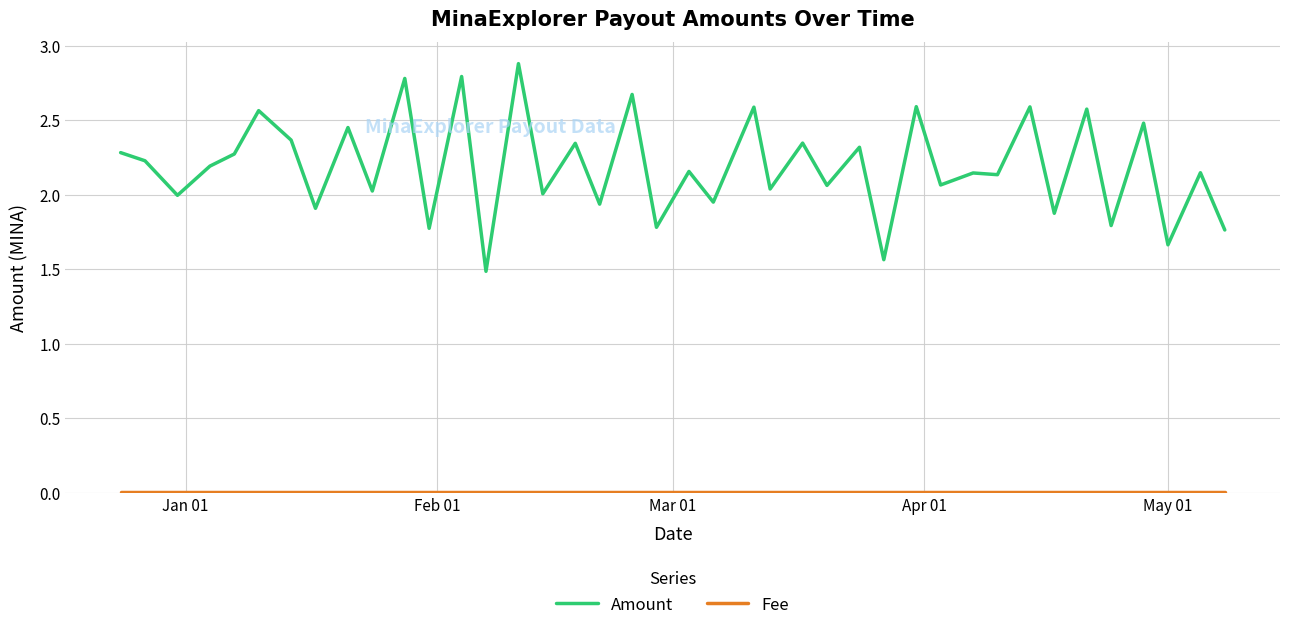

Which series has the largest total across all categories?

Amount